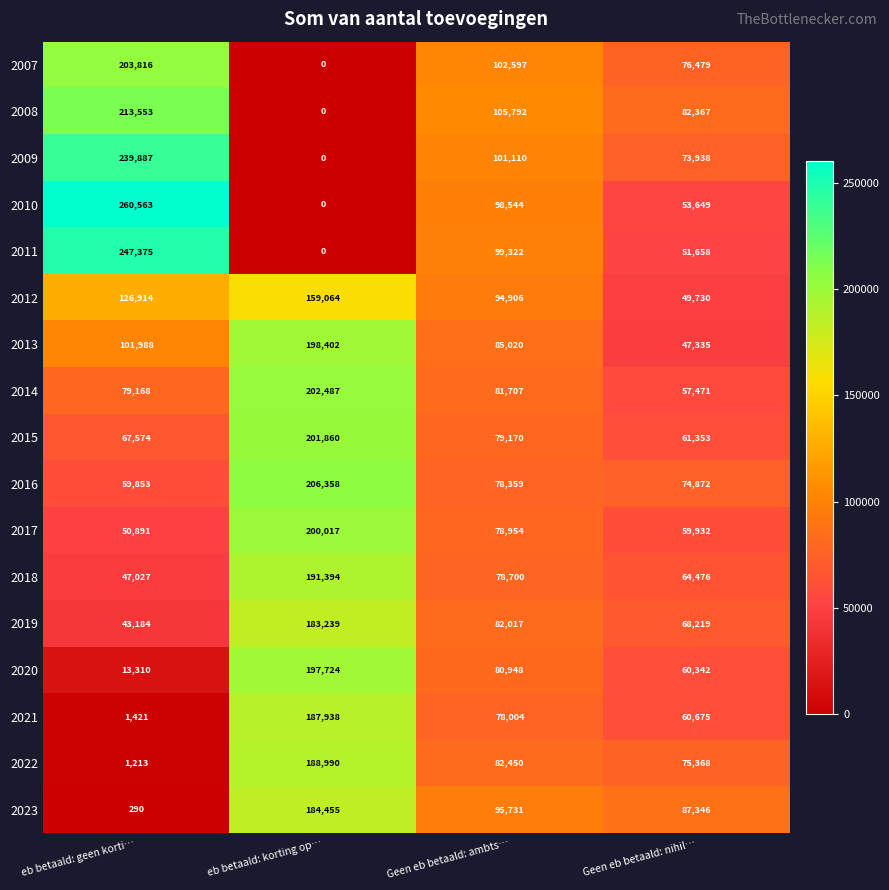

At which label does 2019 first exceed 82017?

eb betaald: korting op…